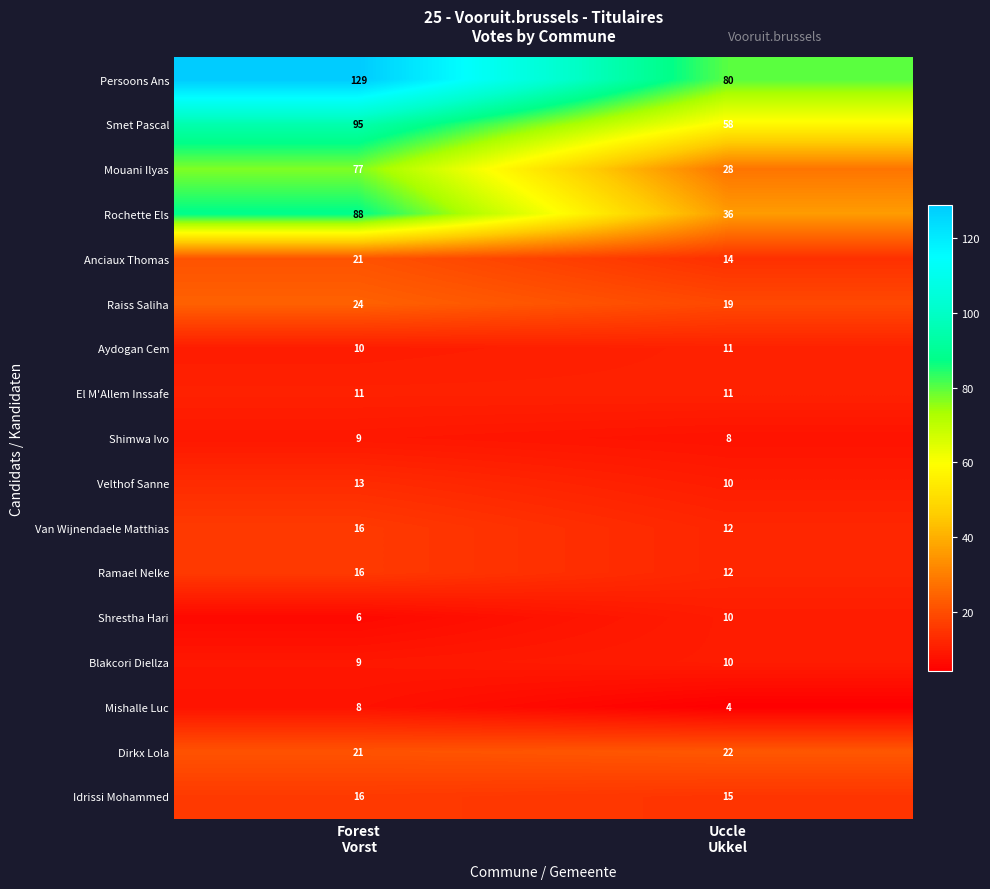

Which series has the largest range (max minus min)?

Rochette Els